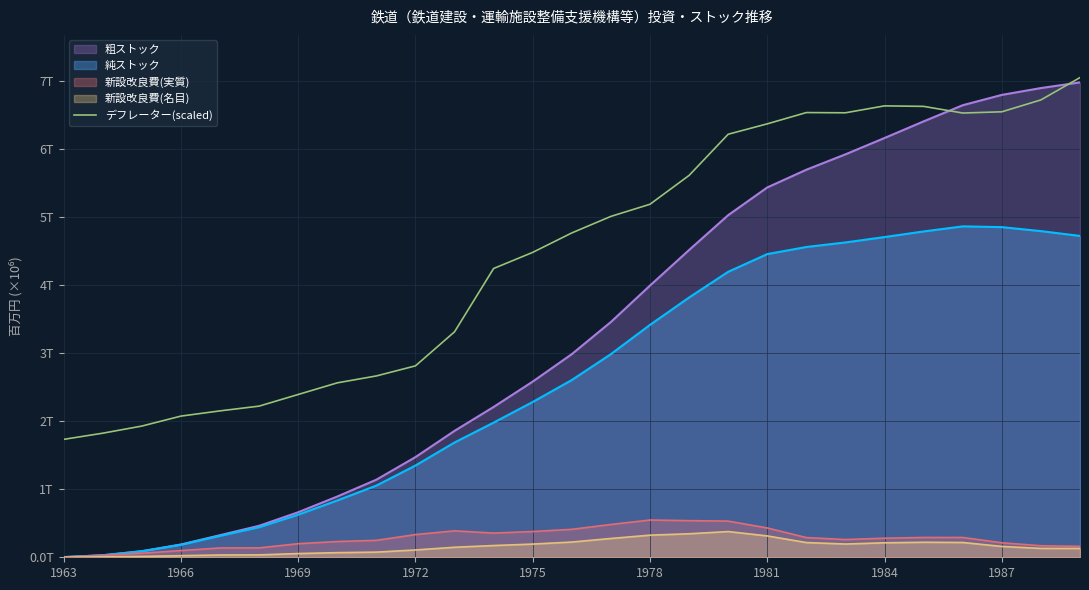

What are all the series names shown in the legend?

粗ストック, 純ストック, 新設改良費(実質), 新設改良費(名目), デフレーター(scaled)